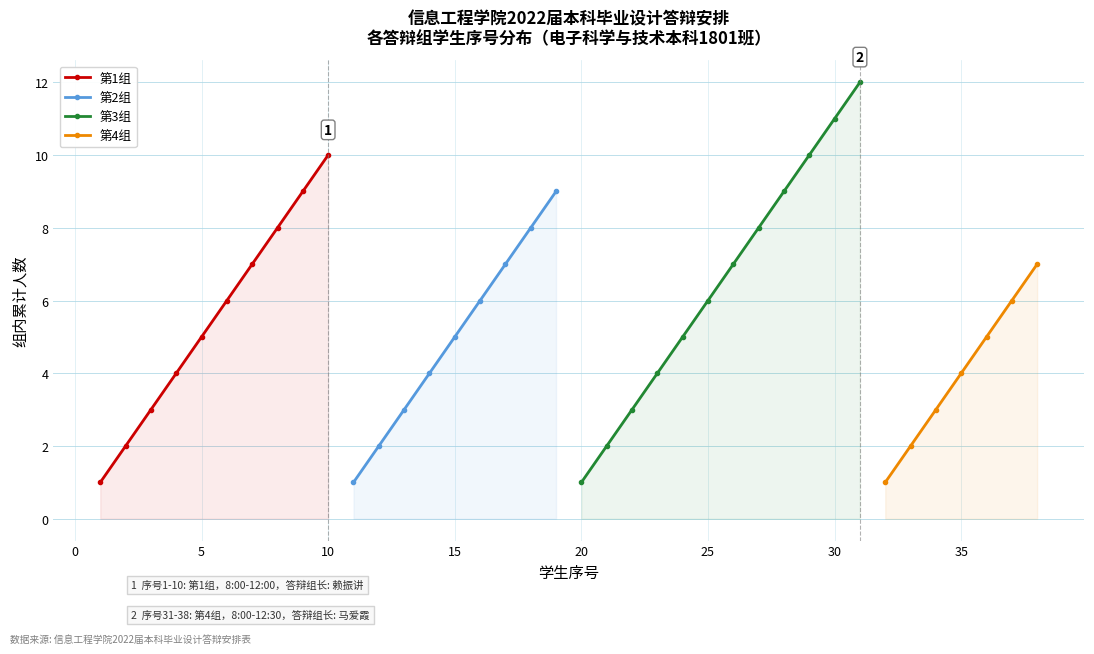

The value of 第1组 (10人) at 4 is 17. True or false?

False